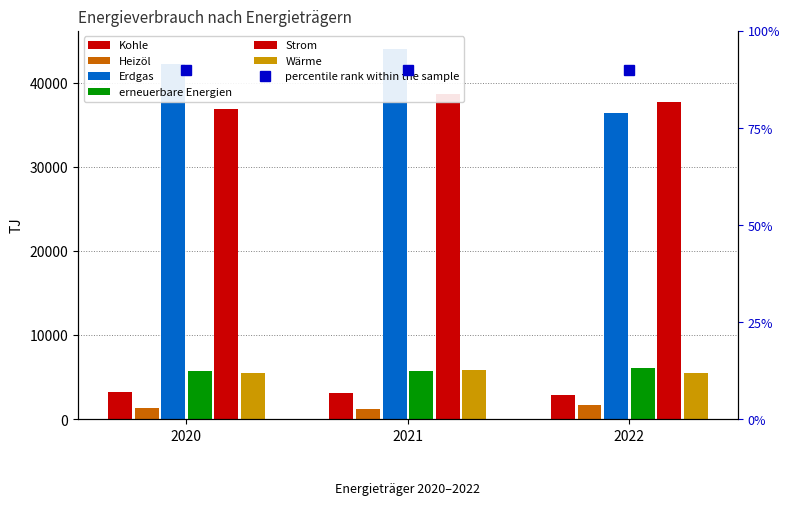

Between 2021 and 2020, which is larger?

2020